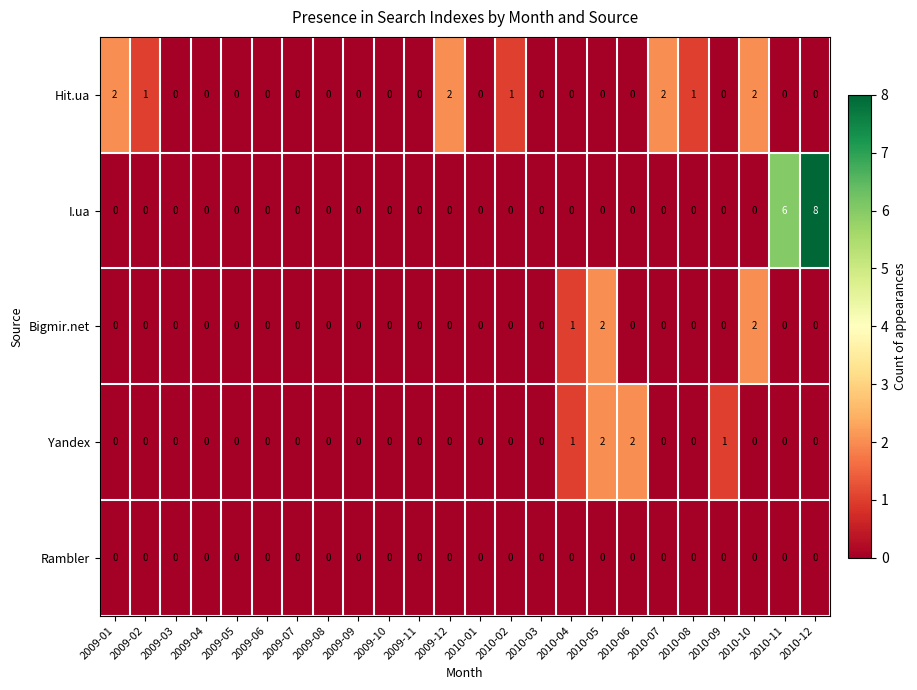

Between 2009-08 and 2010-02, which series saw the biggest shift?

Hit.ua